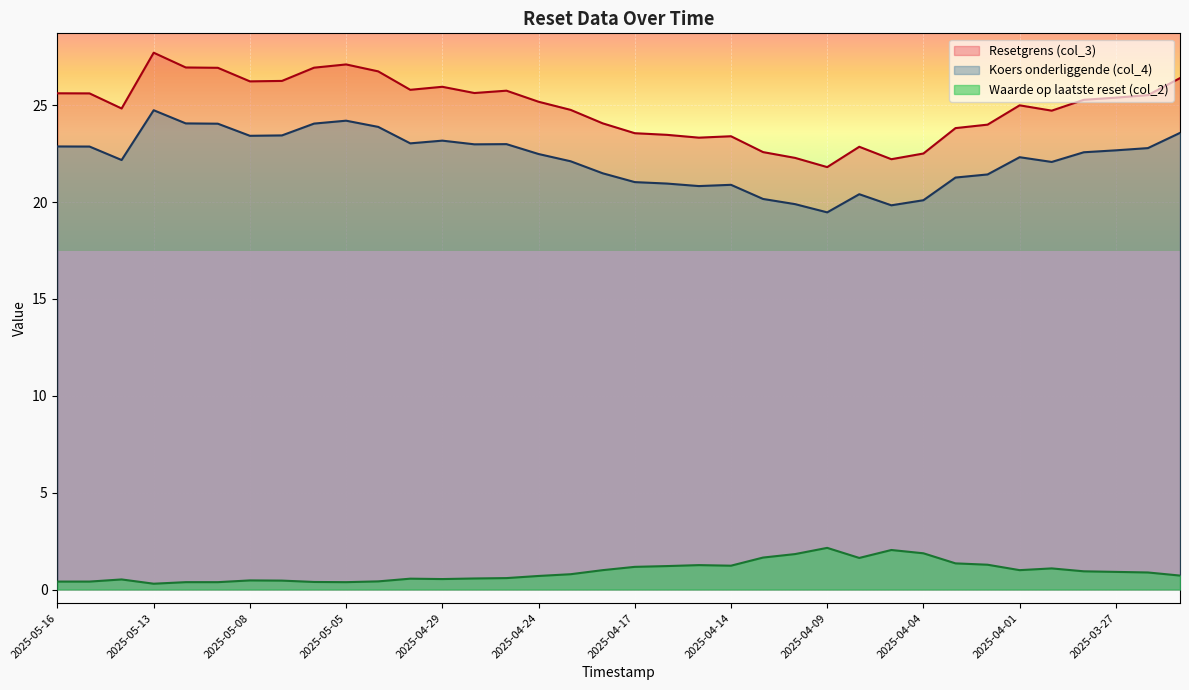

True or false: Resetgrens (col_3) and Koers onderliggende (col_4) intersect in this chart.

False